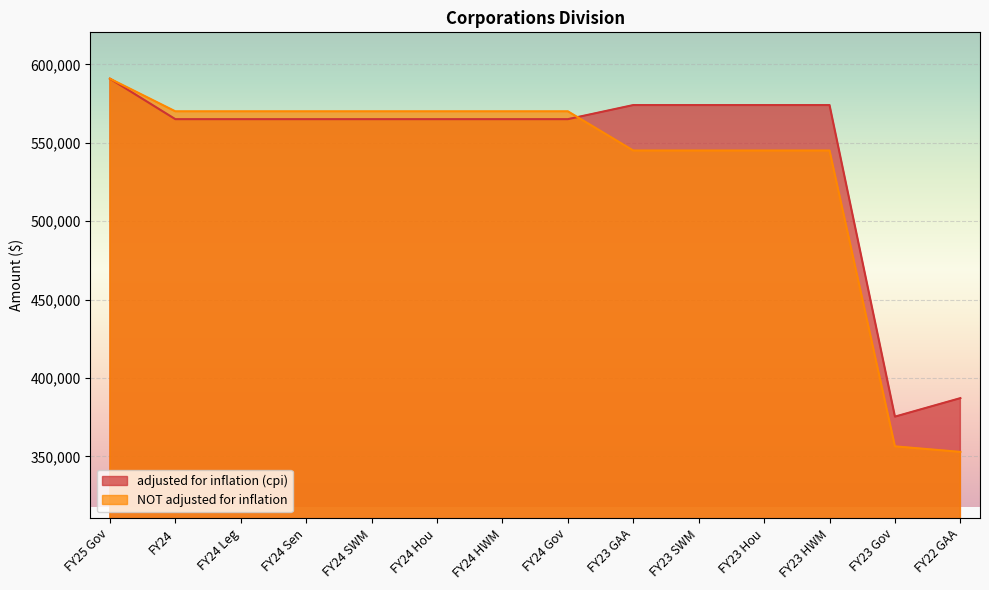

Where is NOT adjusted for inflation nearest to the value 471868?

FY23 Hou